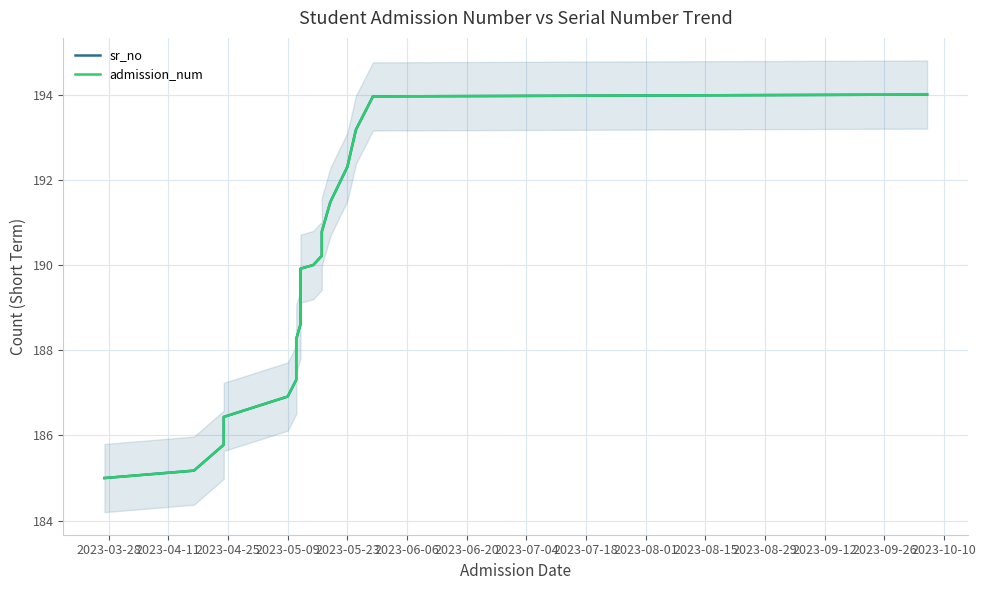

Reading left to right, list all the values displayed in this chart.

sr_no: 185.0	185.2	185.8	186.4	186.9	187.3	187.7	188.3	188.6	189.2	189.9	190.0	190.2	190.5	190.8	191.5	192.3	193.2	194.0	194.0
admission_num: 185.0	185.2	185.8	186.4	186.9	187.3	187.7	188.3	188.6	189.2	189.9	190.0	190.2	190.5	190.8	191.5	192.3	193.2	194.0	194.0